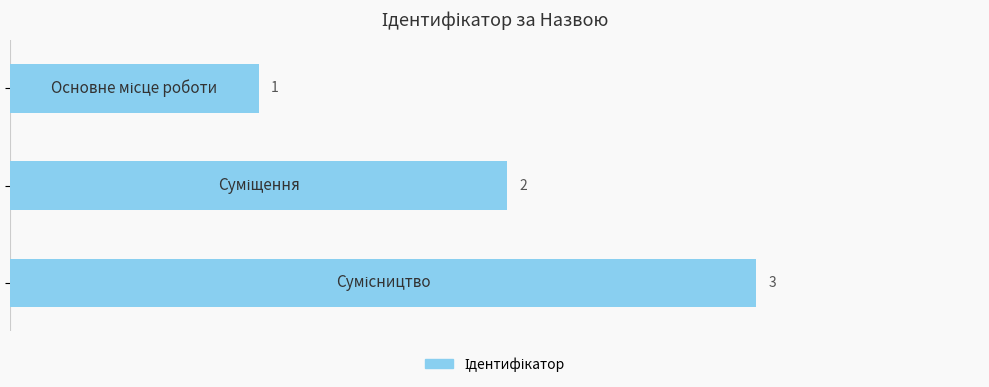

What is the difference between the maximum and minimum values?

2